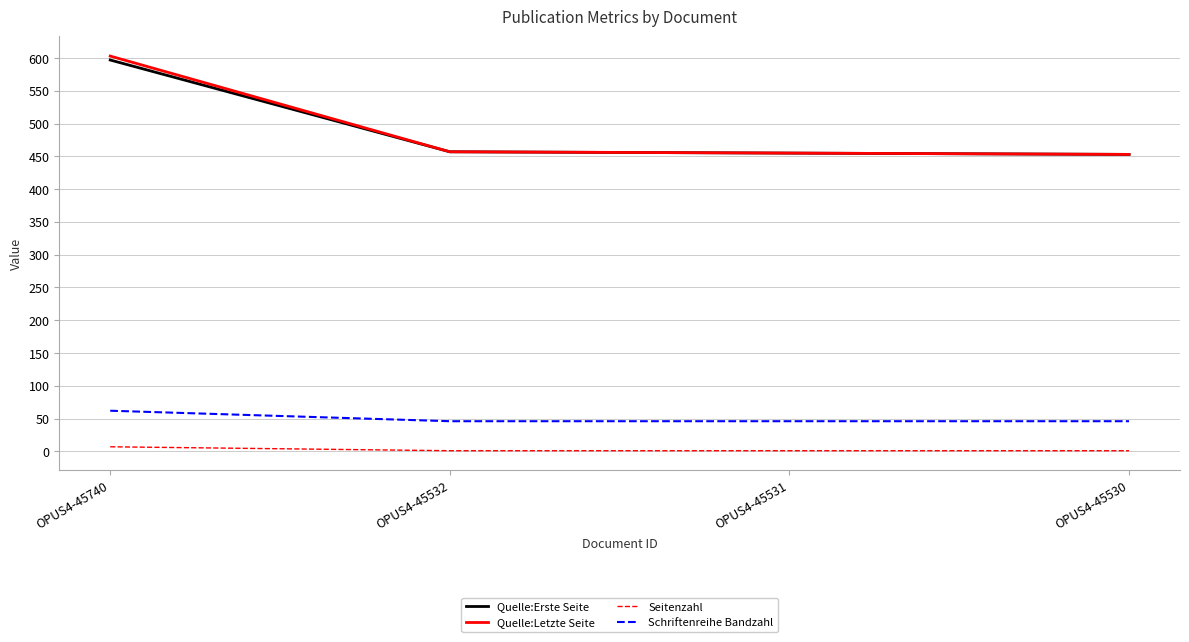

True or false: Quelle:Erste Seite and Schriftenreihe Bandzahl cross at least once.

False